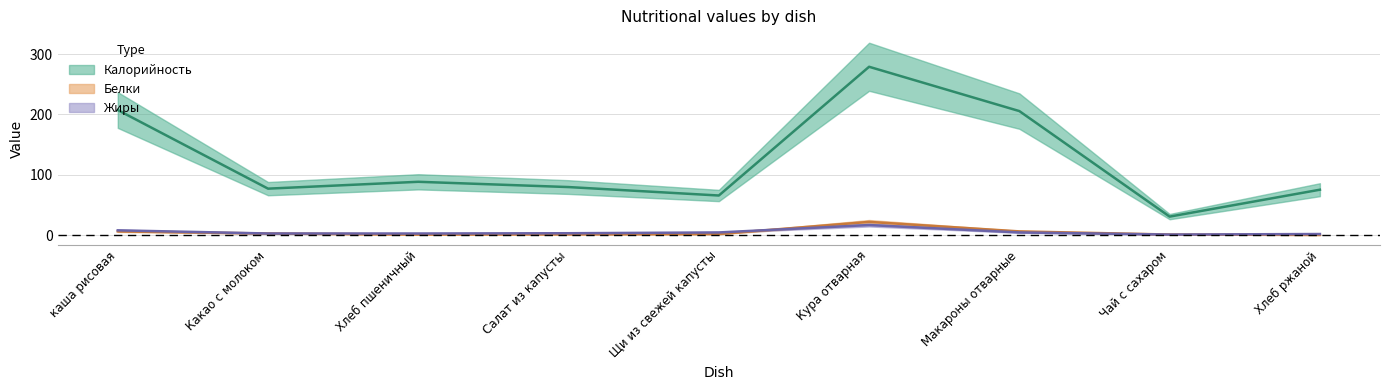

Reading left to right, list all the values displayed in this chart.

Калорийность: каша рисовая=207.4	Какао с молоком=77.0	Хлеб пшеничный=88.4	Салат из капусты=79.6	Щи из свежей капусты=65.6	Кура отварная=279.1	Макароны отварные=205.6	Чай с сахаром=30.6	Хлеб ржаной=75.2
Белки: каша рисовая=6.1	Какао с молоком=2.6	Хлеб пшеничный=0.9	Салат из капусты=1.3	Щи из свежей капусты=1.8	Кура отварная=21.9	Макароны отварные=6.1	Чай с сахаром=0.9	Хлеб ржаной=0.2
Жиры: каша рисовая=7.9	Какао с молоком=2.6	Хлеб пшеничный=2.6	Салат из капусты=3.1	Щи из свежей капусты=4.4	Кура отварная=16.6	Макароны отварные=4.4	Чай с сахаром=0.9	Хлеб ржаной=1.8